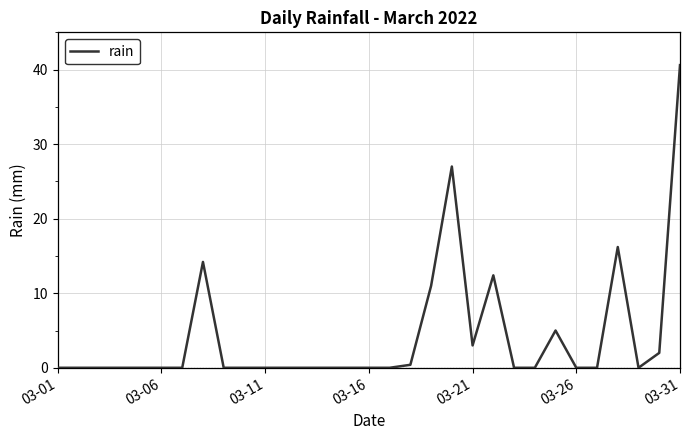

What is the difference between the maximum and minimum values?

40.6